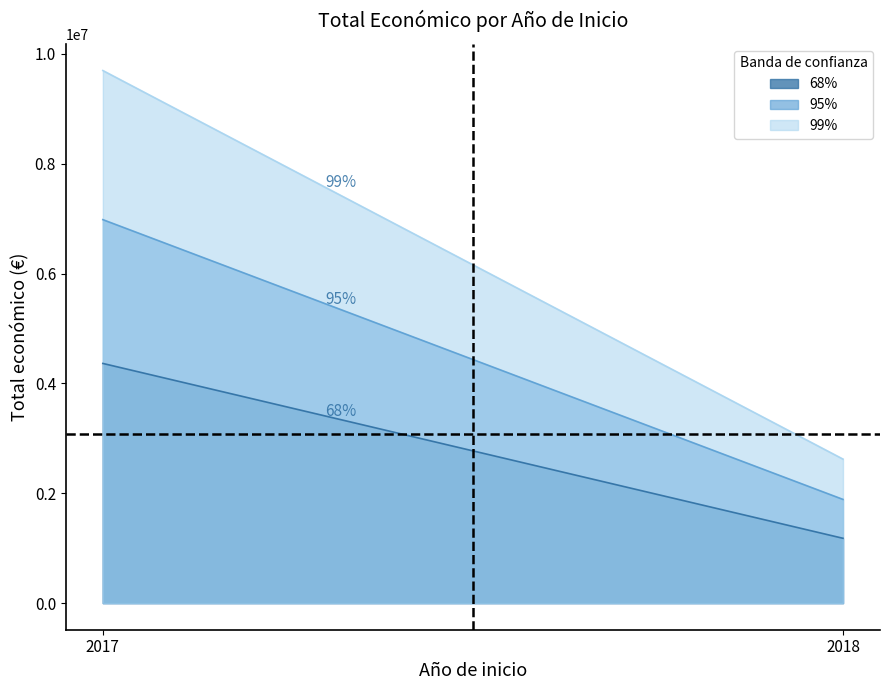

List the series in order of their peak value, lowest first.

68%, 95%, 99%